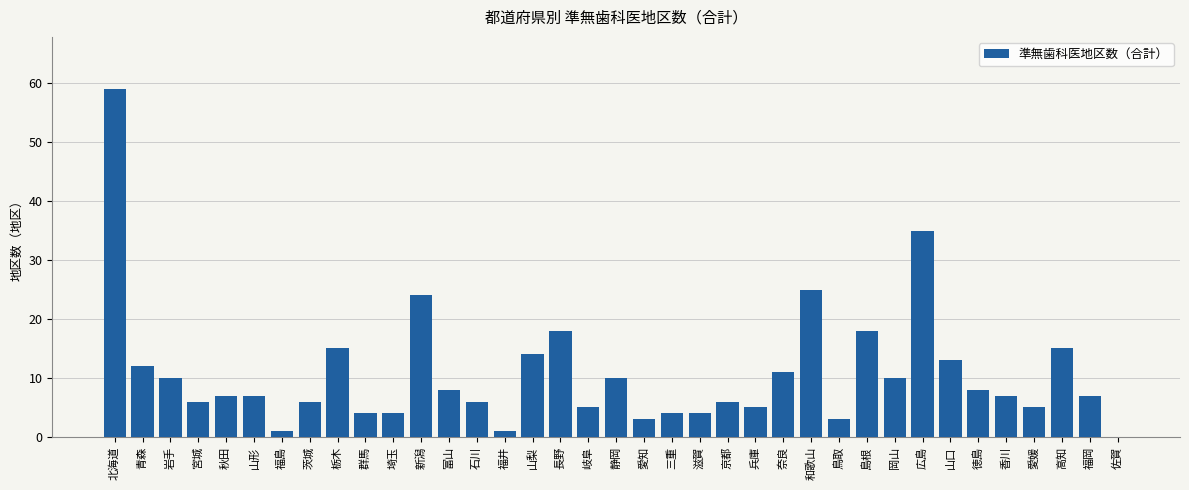

What value does the data have at 岐阜?

5